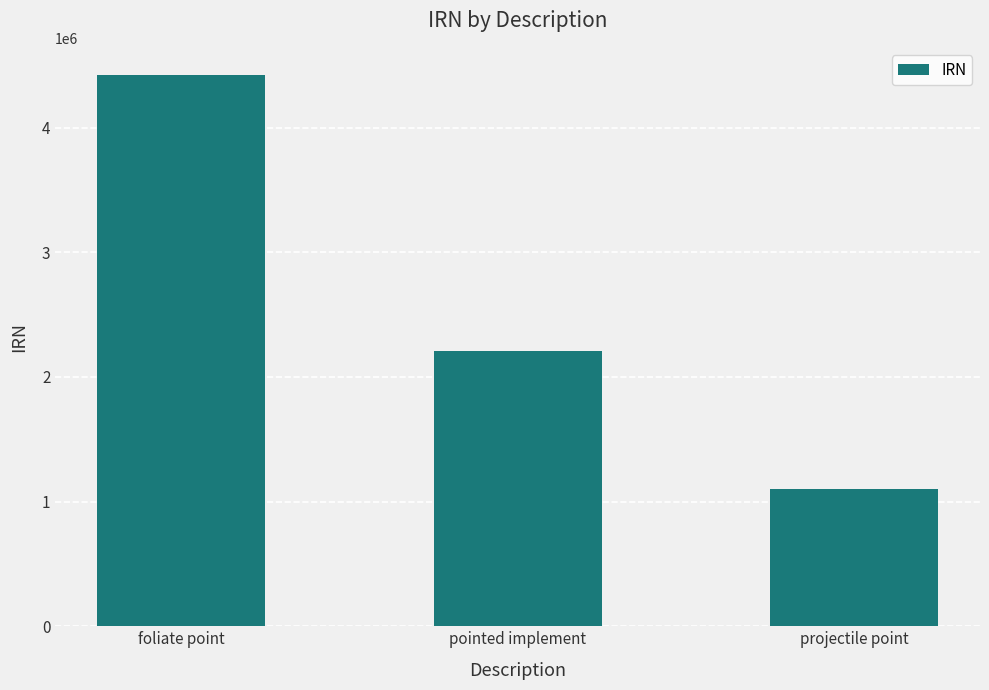

What is the ratio of the value at projectile point to the value at foliate point?

0.2